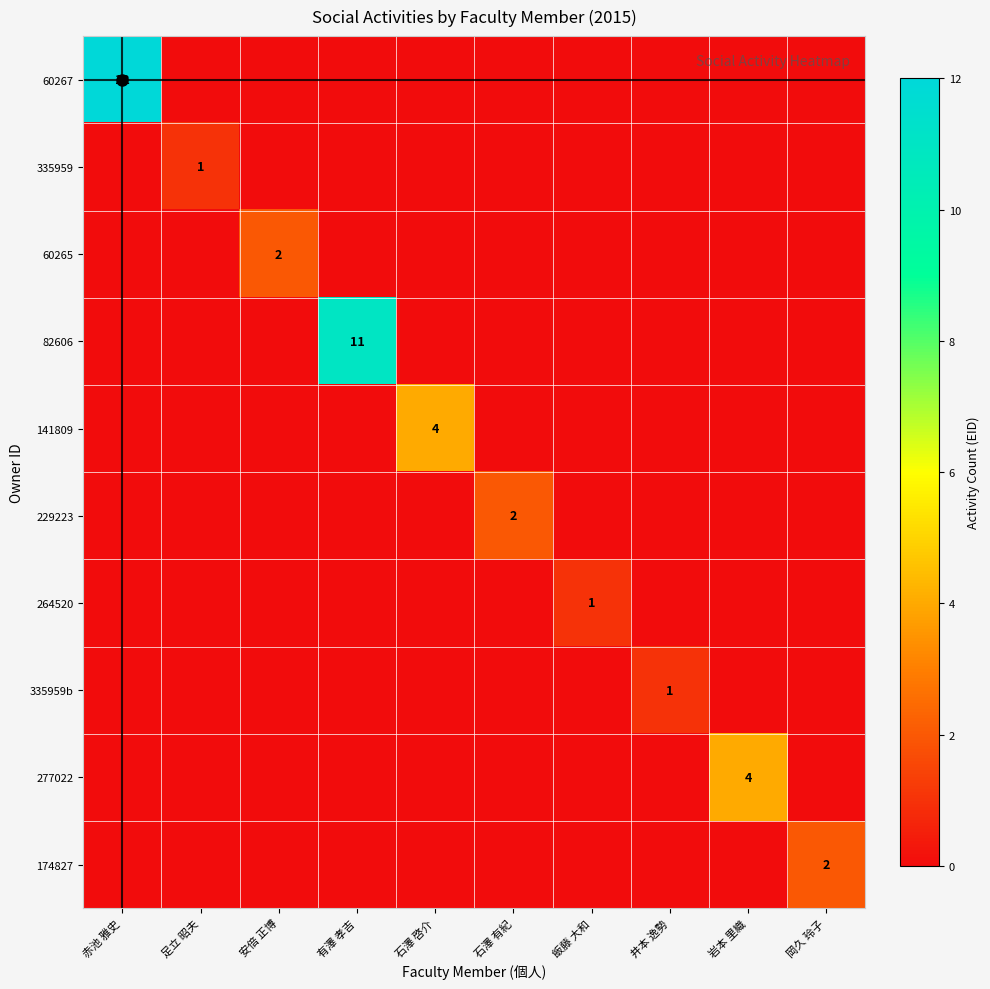

The value of 足立 昭夫 at 赤池 雅史 is 0. True or false?

True